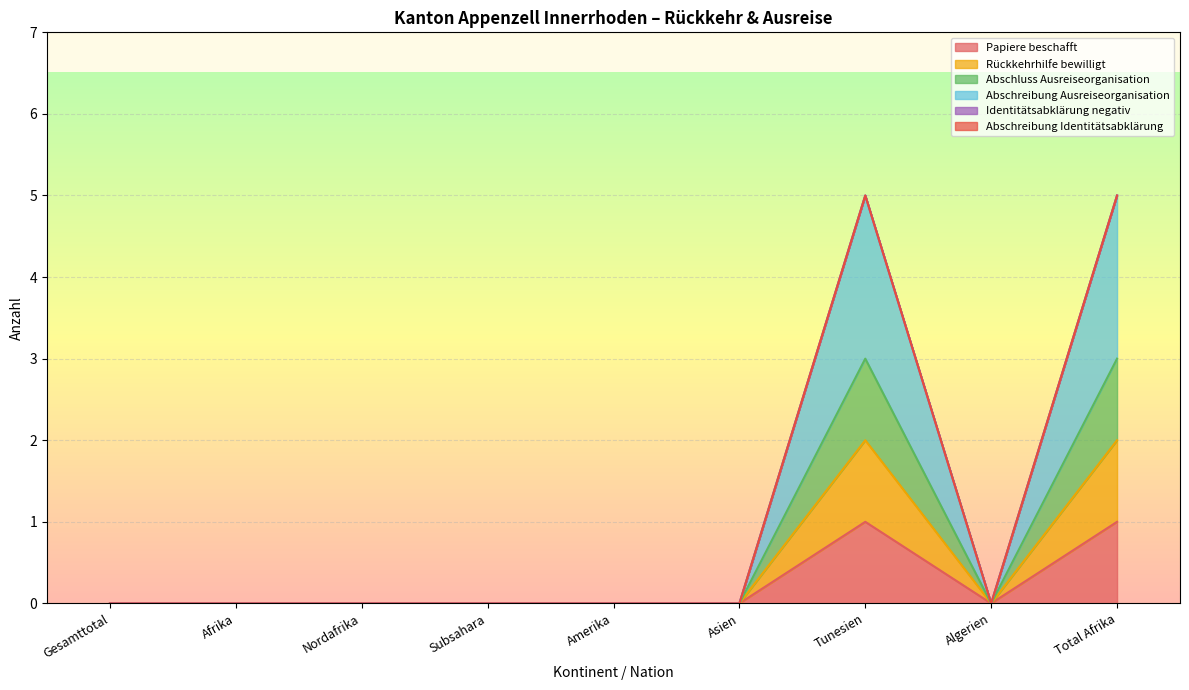

Does the chart display data point markers on the line(s)?

No